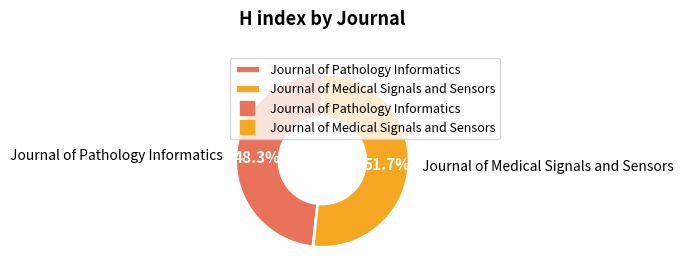

Is it true that Journal of Medical Signals and Sensors is 63% of the pie?

False